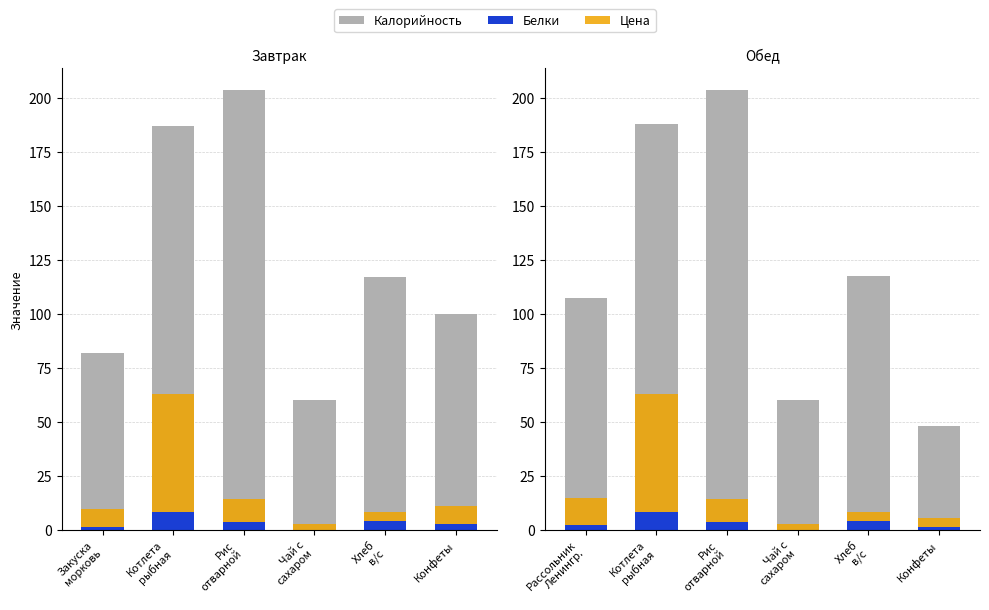

True or false: Цена has a value of 4.4 at Конфеты.

True